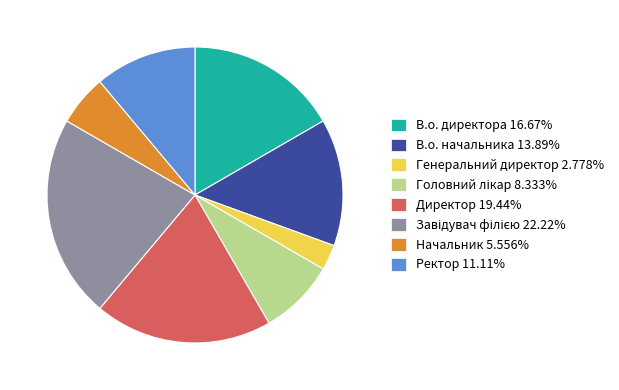

Which has a higher value, Начальник or В.о. начальника?

В.о. начальника